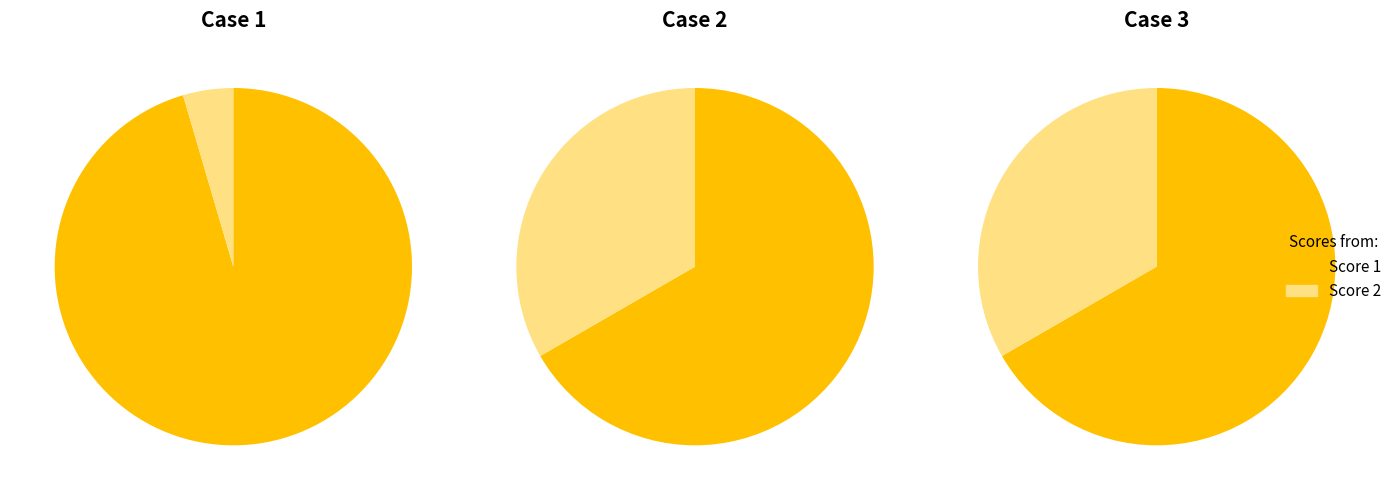

Which series has the widest spread of values?

Score 1